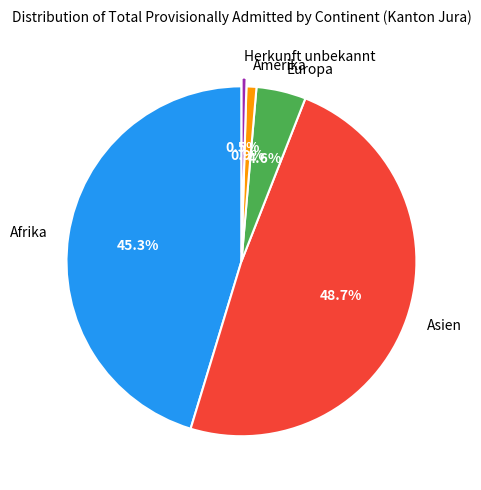

How much of the chart is everything except Amerika?

99.1%